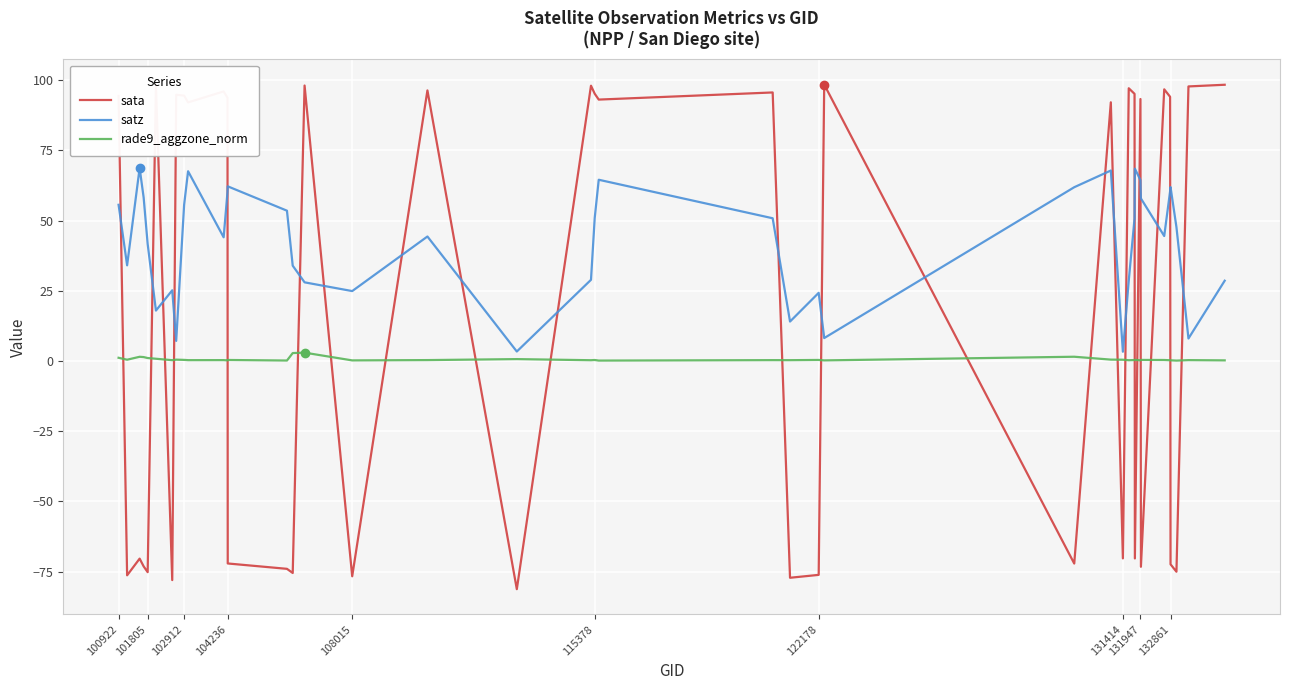

Is this an area chart (filled region under the line)?

No